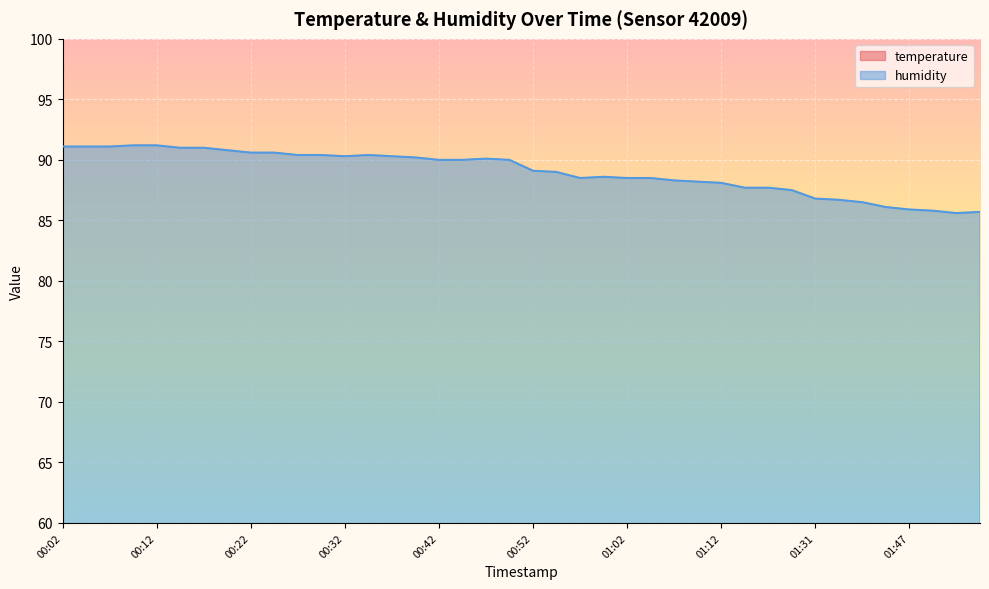

Rank the series by their average value, from highest to lowest.

humidity, temperature